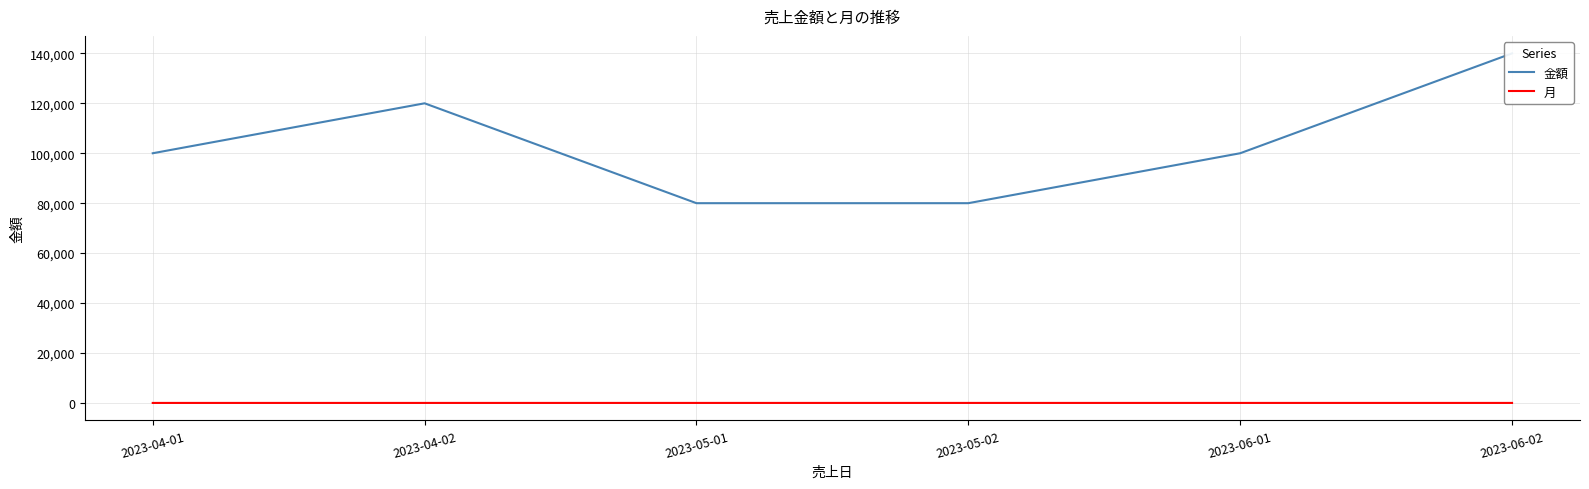

At which label does 金額 first exceed 100000?

2023-04-02